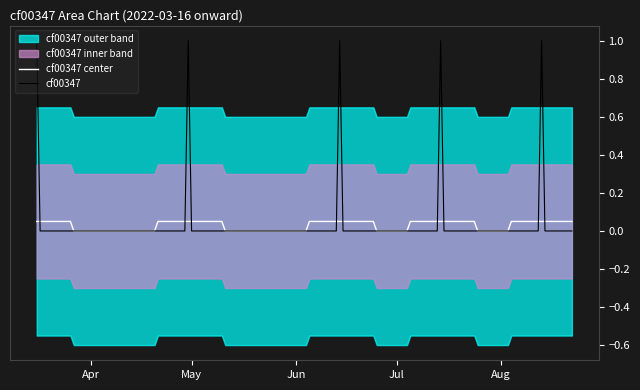

What is the highest value of the cf00347 series?

1.0